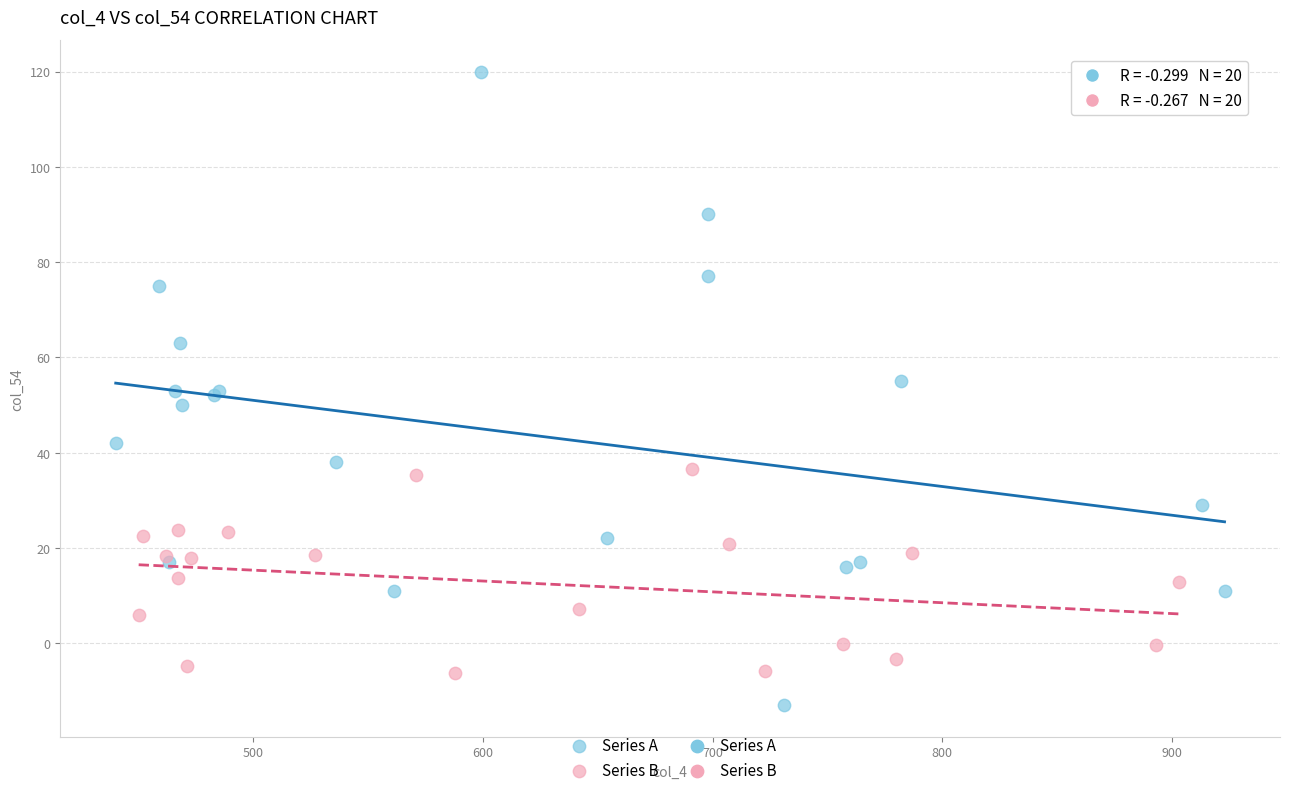

Which series contains the lowest Y value?

Series A